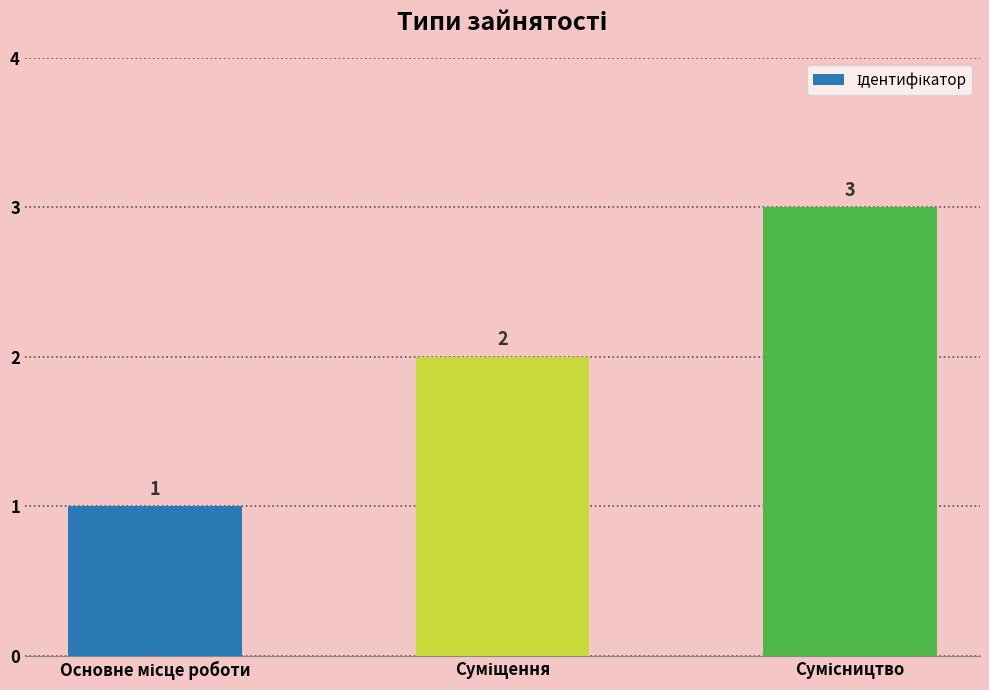

How many values are between 1 and 3?

3